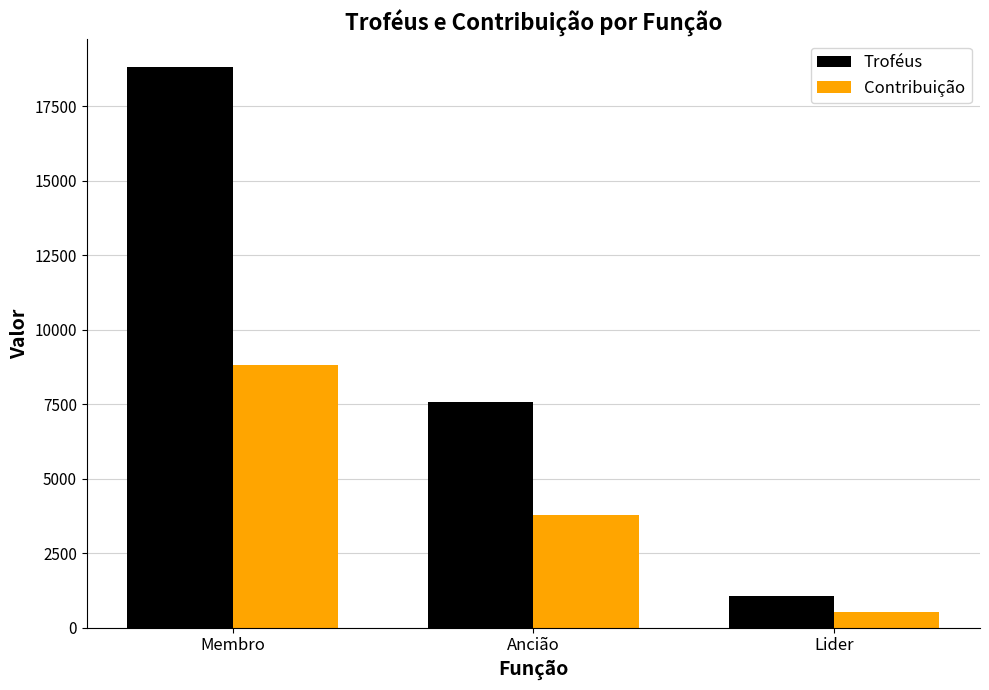

Reading right to left, transcribe all the data shown in this chart.

Troféus: Lider=1043	Ancião=7584	Membro=18806
Contribuição: Lider=521	Ancião=3791	Membro=8811